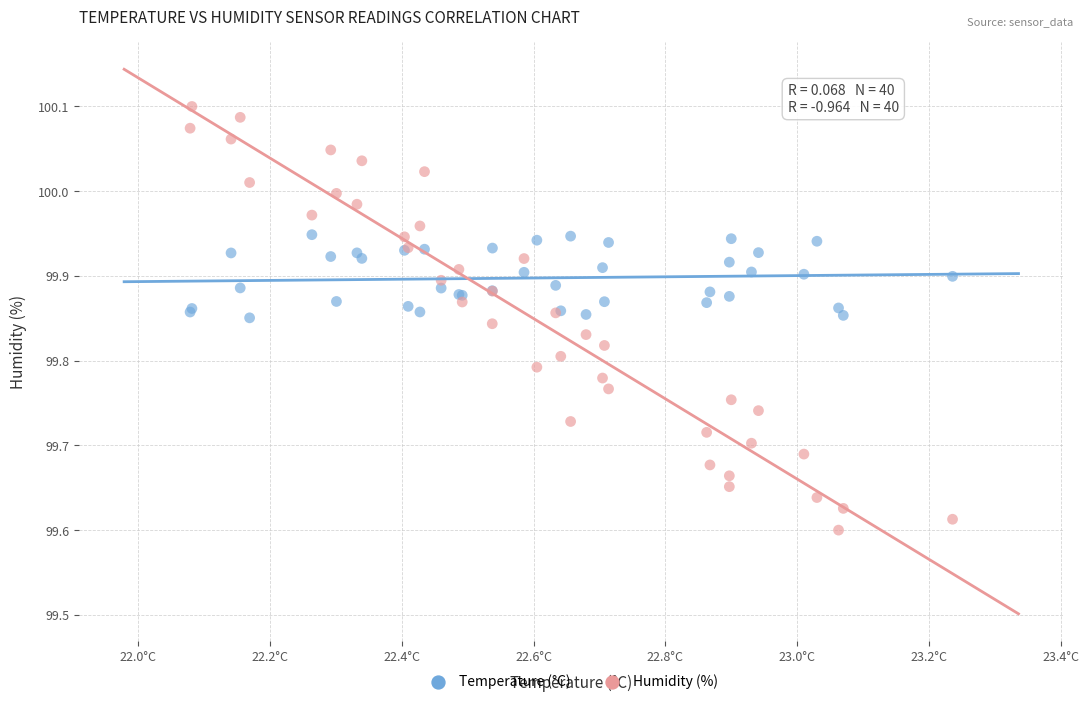

Which series has the widest spread of Y values?

Humidity (%)